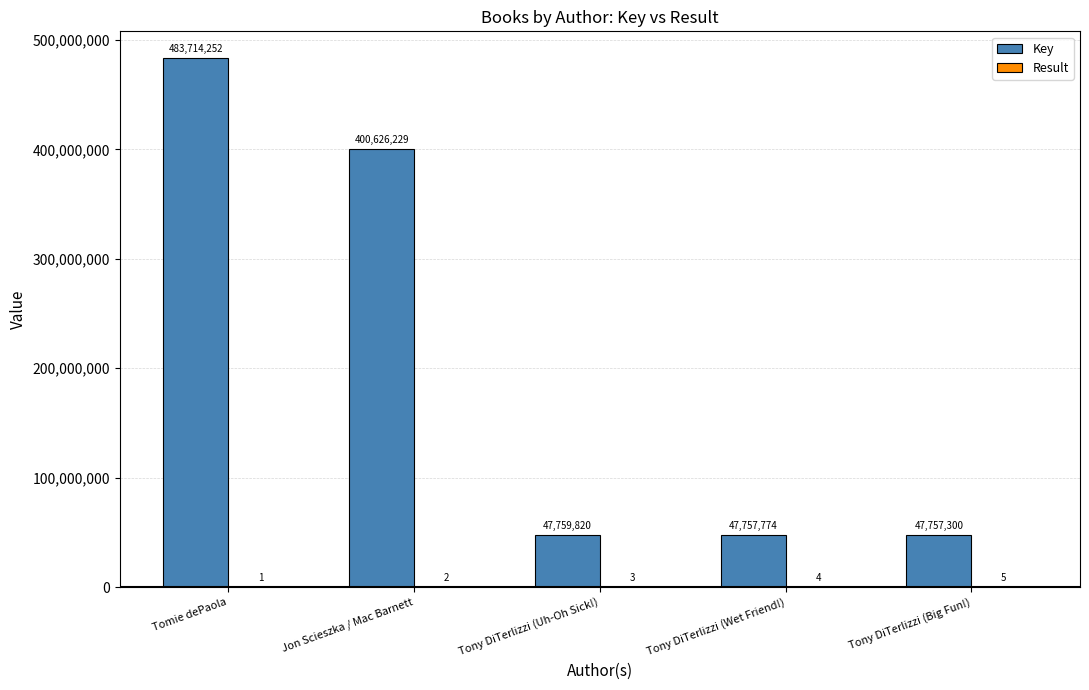

Which category has the highest value in the Key series?

Tomie dePaola